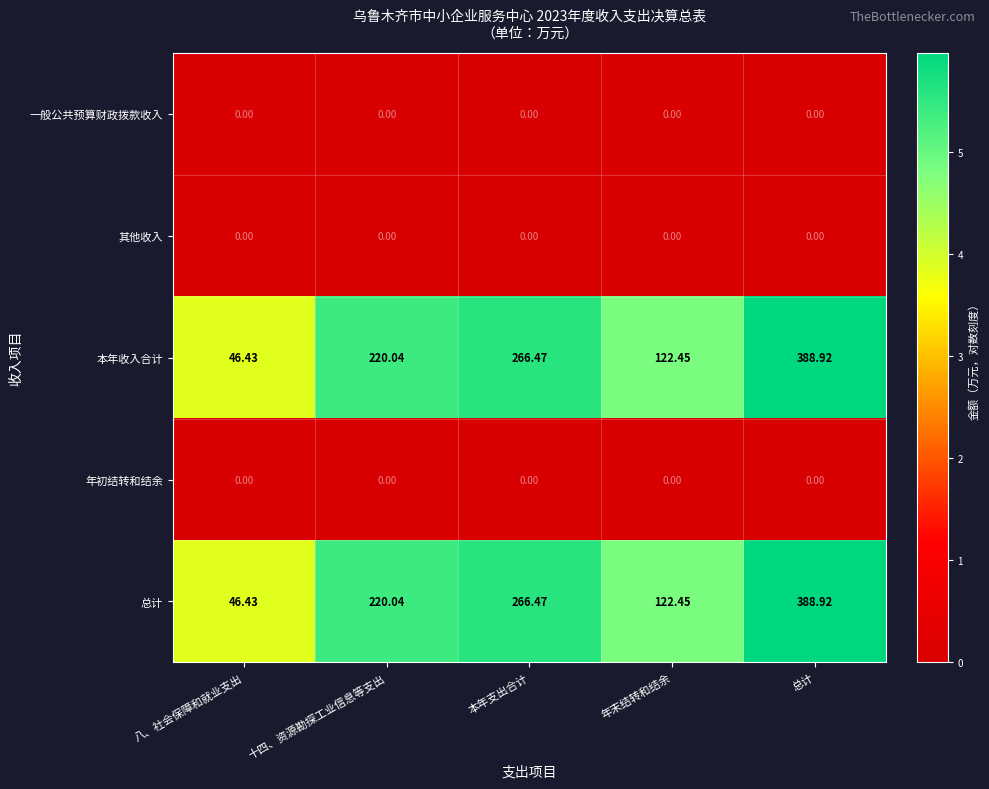

What is the spread (max minus min) of values at 八、社会保障和就业支出?

46.4